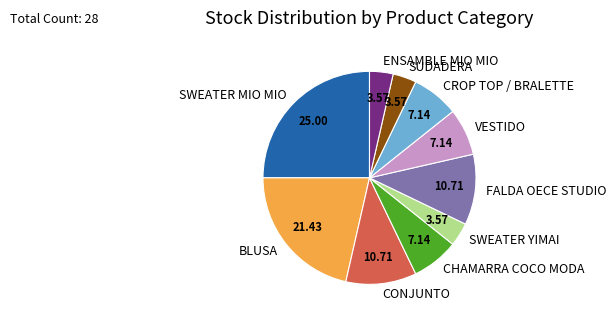

Does ENSAMBLE MIO MIO represent more than half of the total?

No